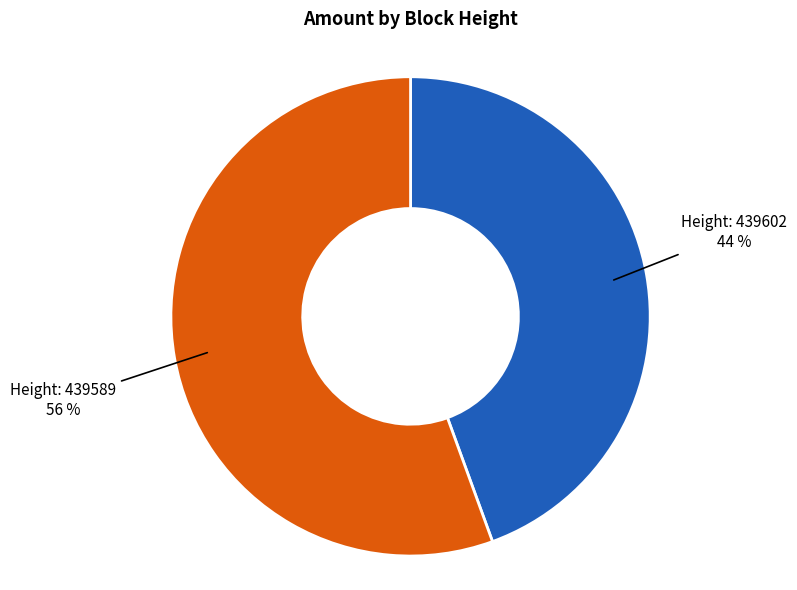

To the nearest percent, what is the average slice percentage?

50%